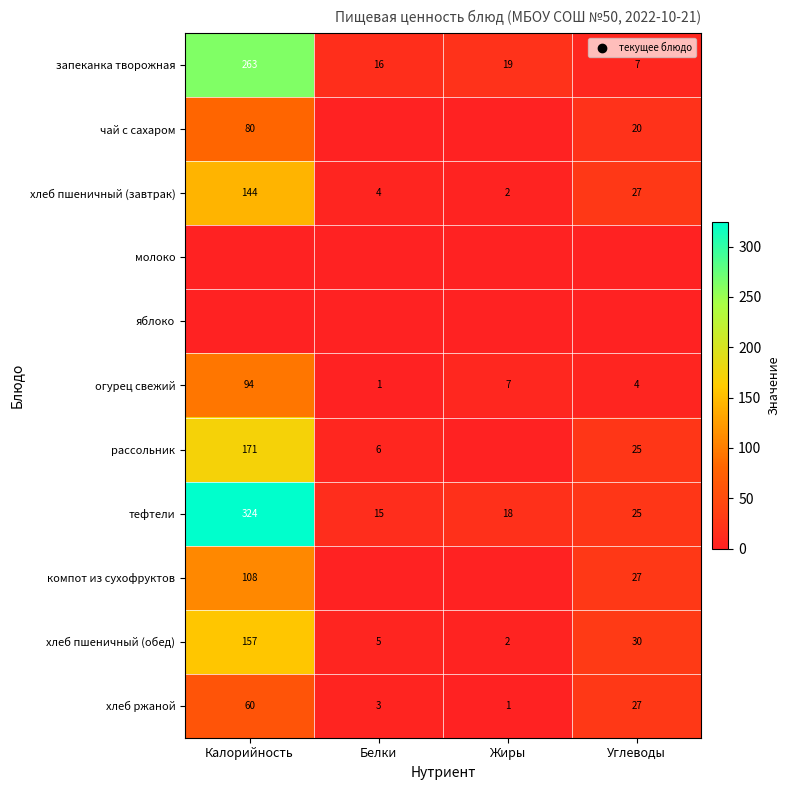

Rank the series at Жиры from lowest to highest value.

чай с сахаром, молоко, яблоко, рассольник, компот из сухофруктов, хлеб ржаной, хлеб пшеничный (завтрак), хлеб пшеничный (обед), огурец свежий, тефтели, запеканка творожная